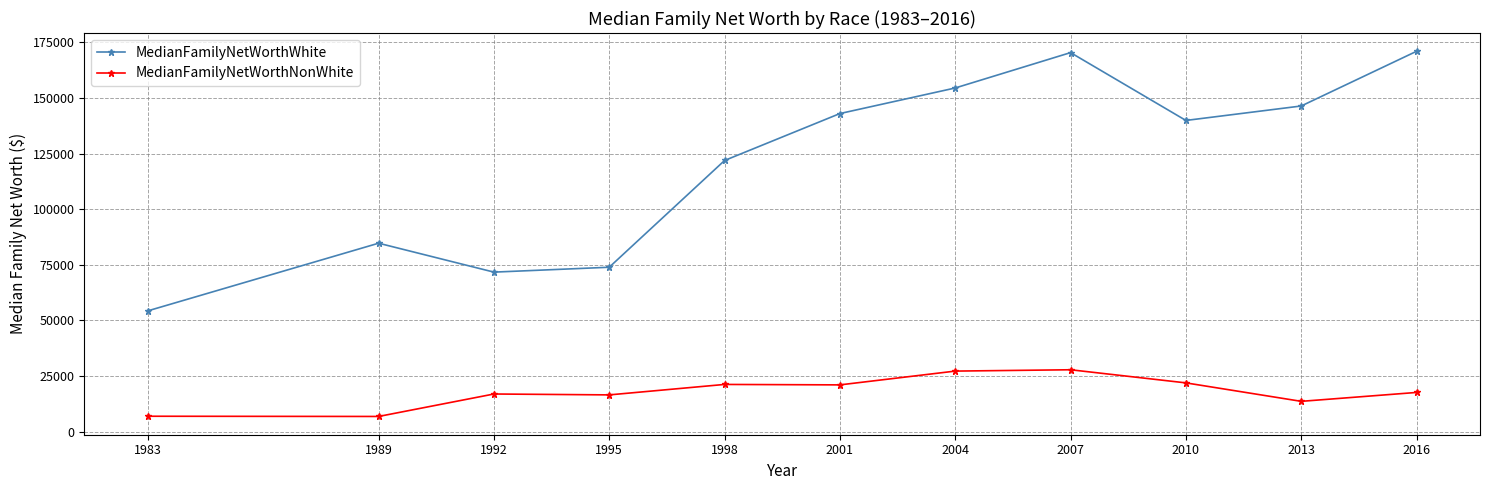

True or false: MedianFamilyNetWorthWhite and MedianFamilyNetWorthNonWhite intersect in this chart.

False